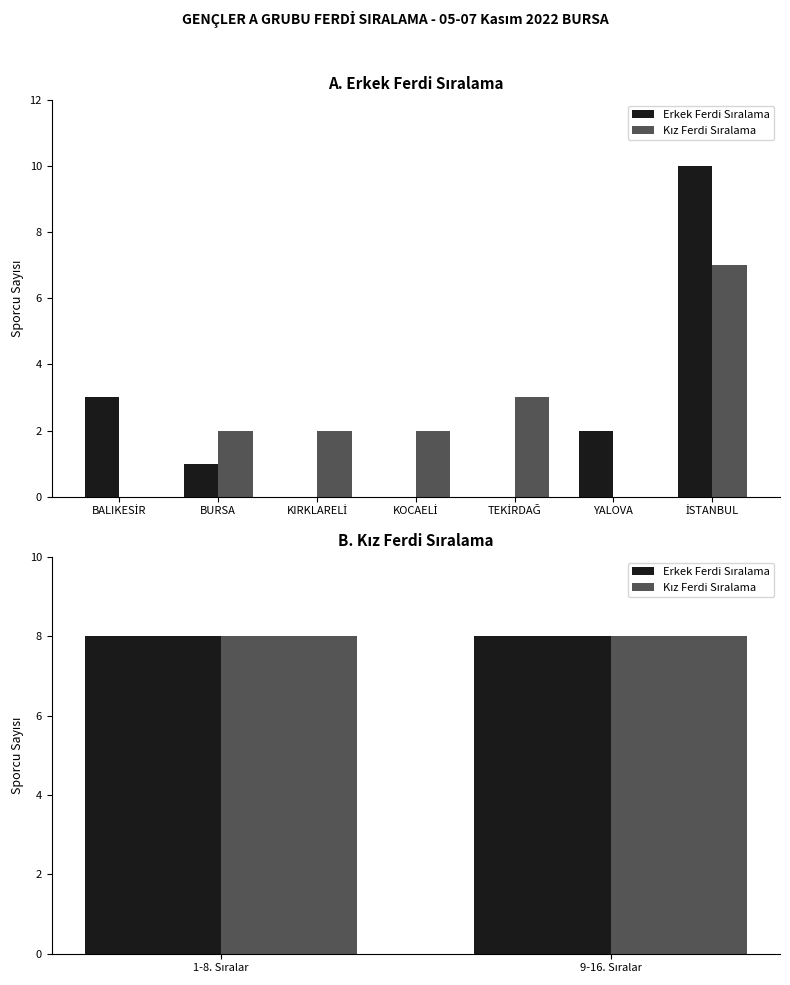

What is the average value of the Kız Sıralaması series?

8